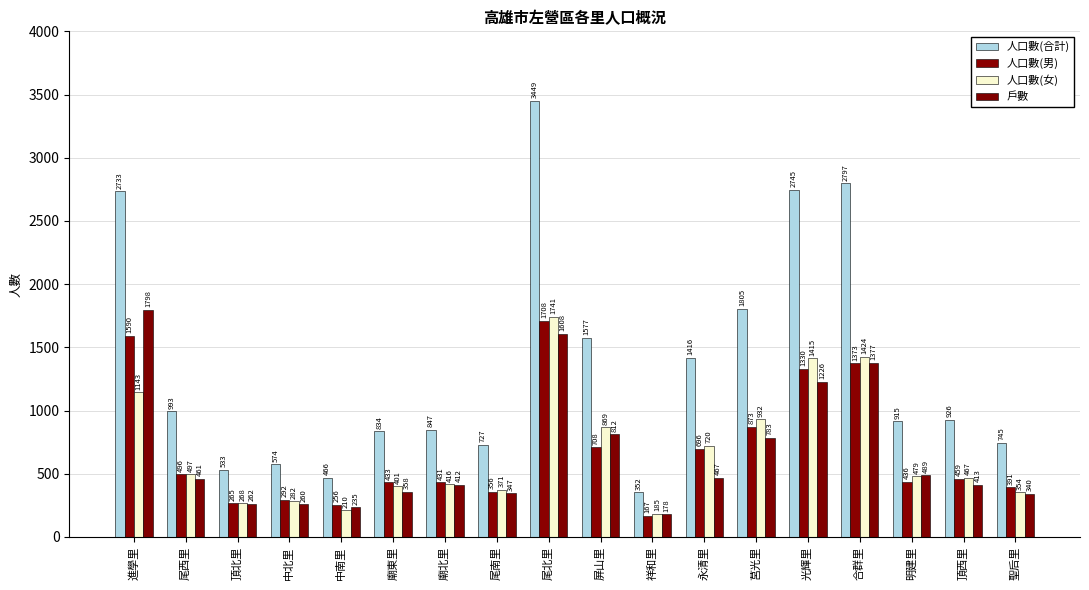

How many categories are shown in the chart?

18